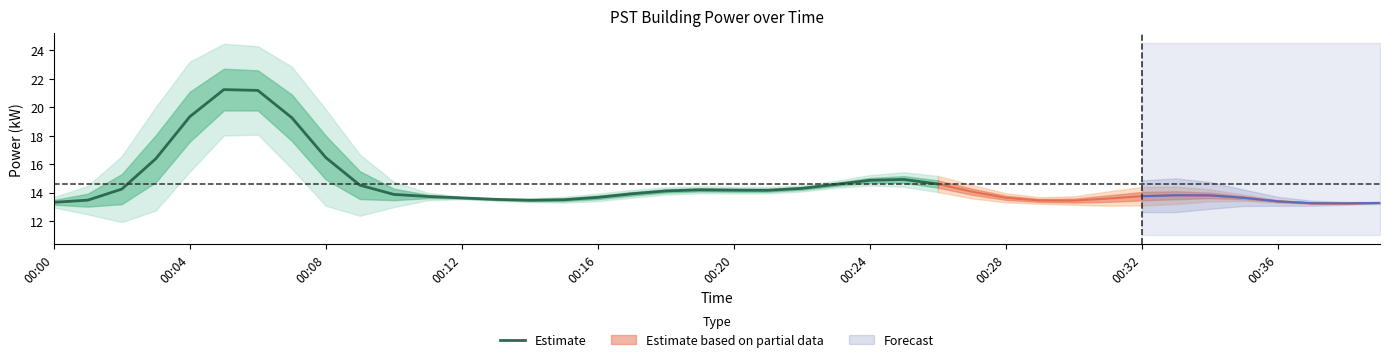

True or false: Estimate has a value of 13.7 at 00:16.

True